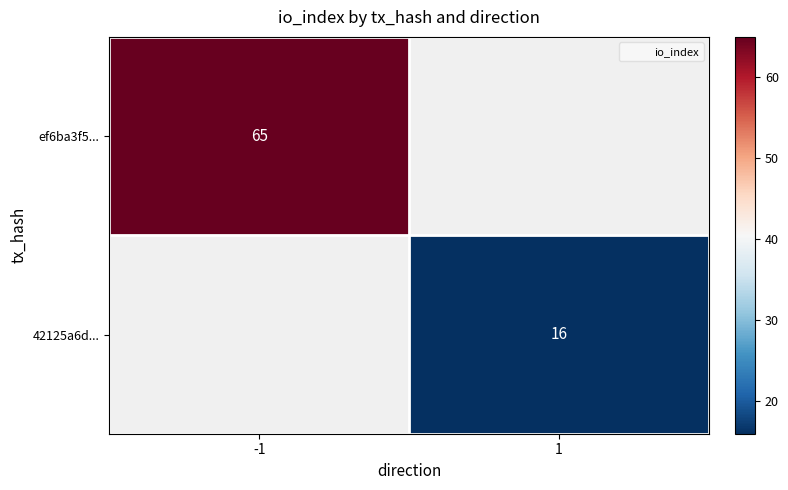

Between 1 and -1, which is larger?

-1